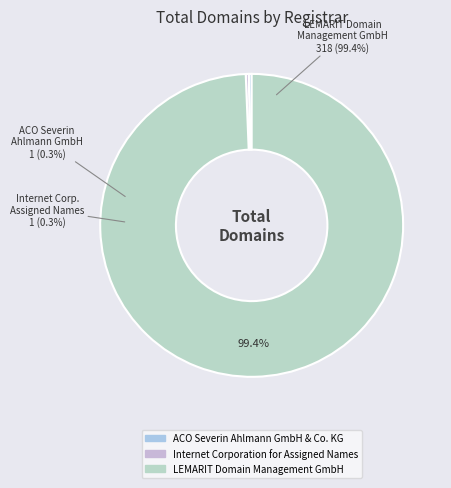

Is it true that ACO Severin Ahlmann GmbH & Co. KG is 1% of the pie?

False